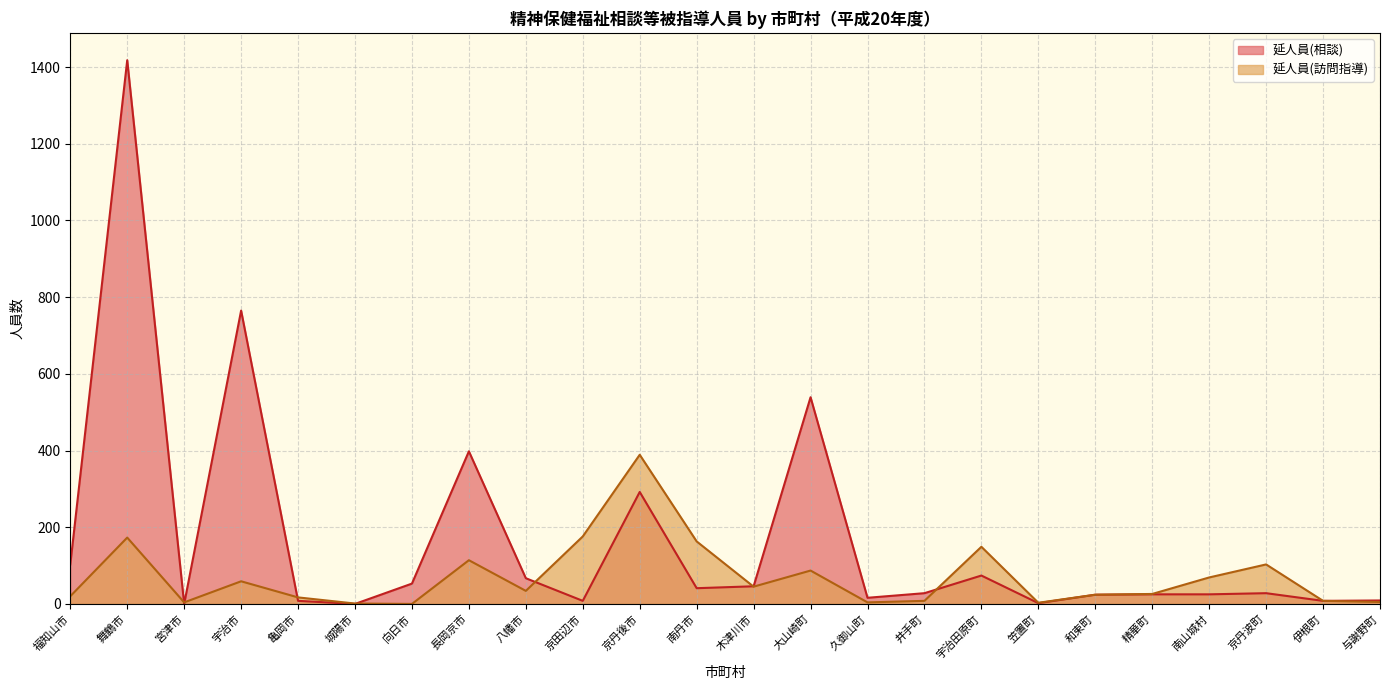

List the series in order of their overall mean, highest first.

延人員(相談), 延人員(訪問指導)